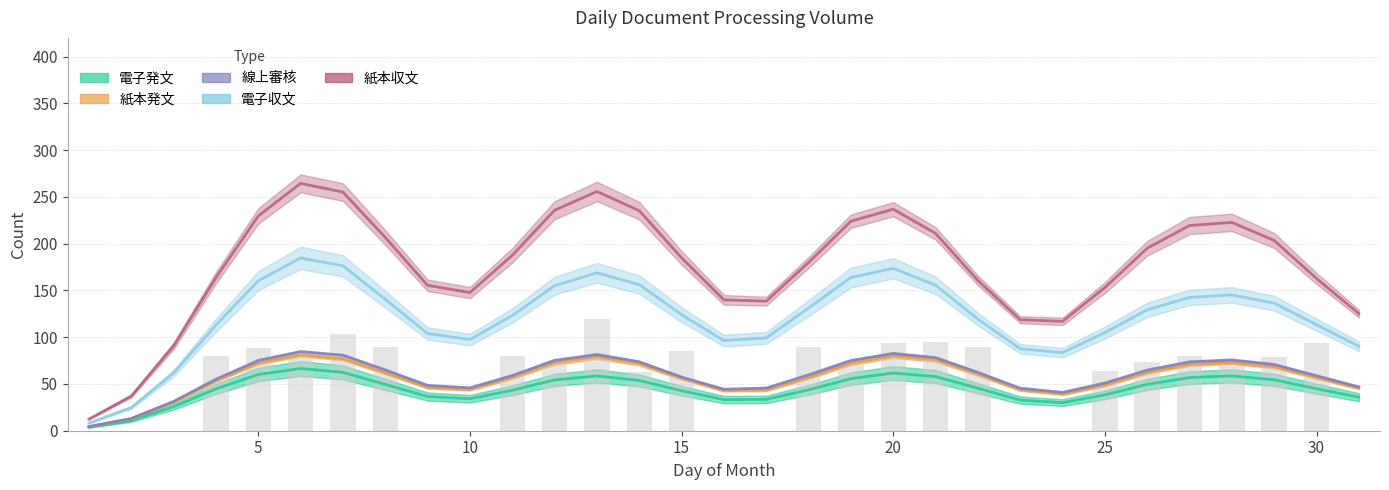

The value of 線上審核 at 26 is 1. True or false?

False